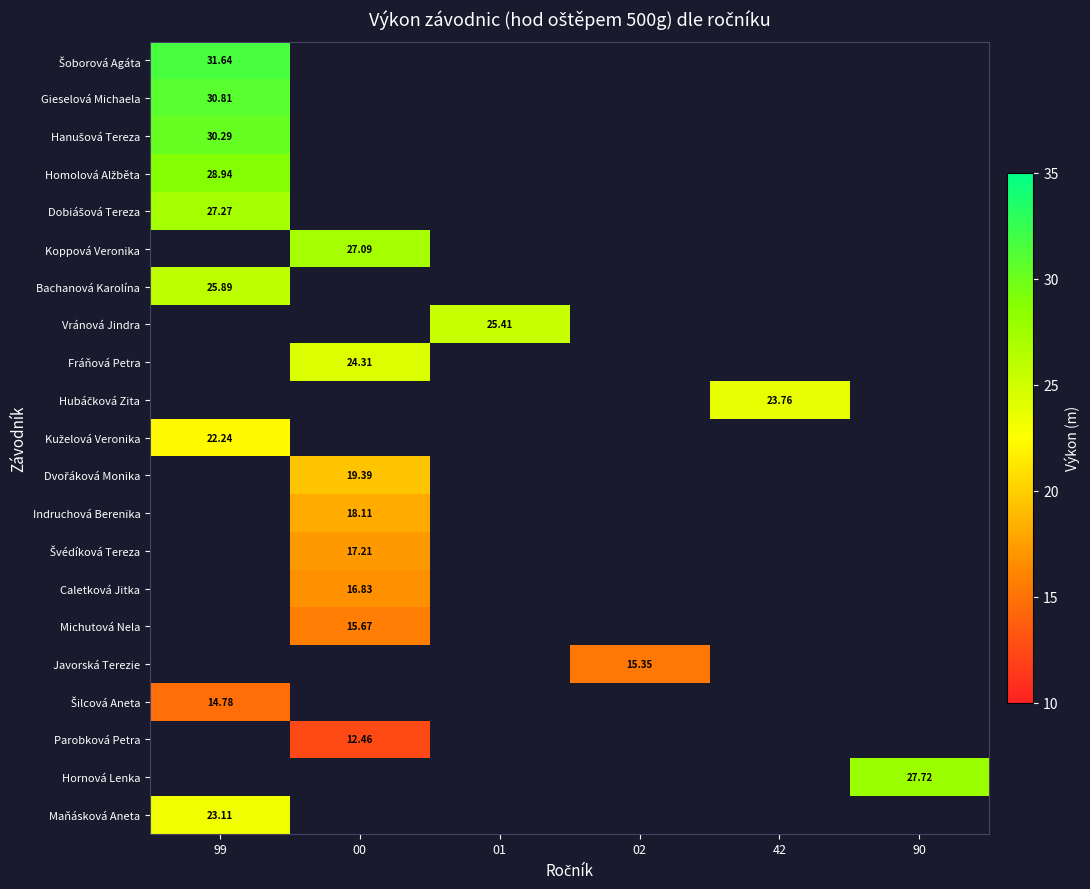

At which label does Maňásková Aneta reach its peak?

99